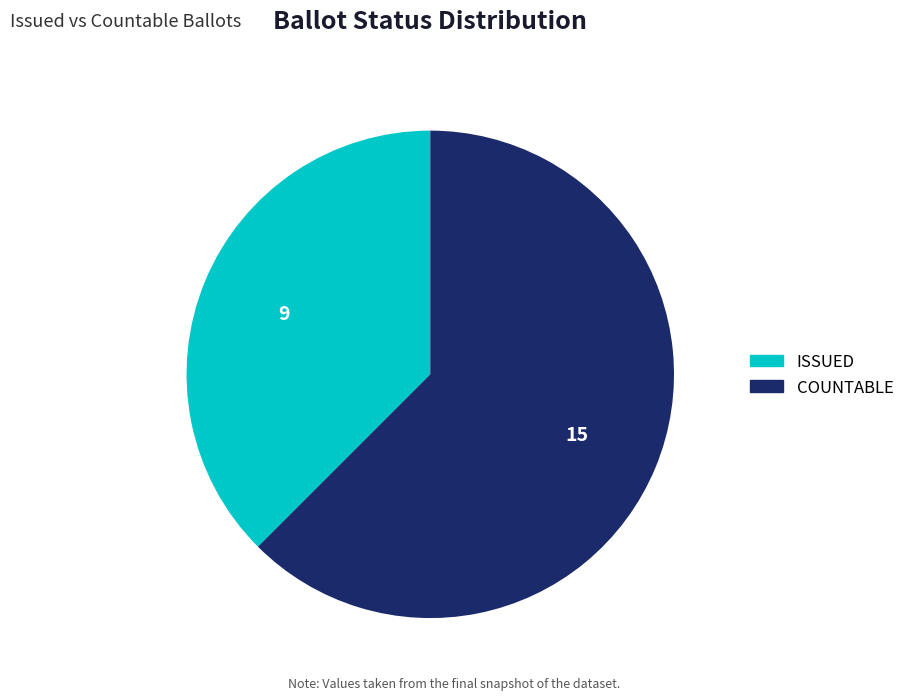

What is the smallest slice in the pie chart?

ISSUED